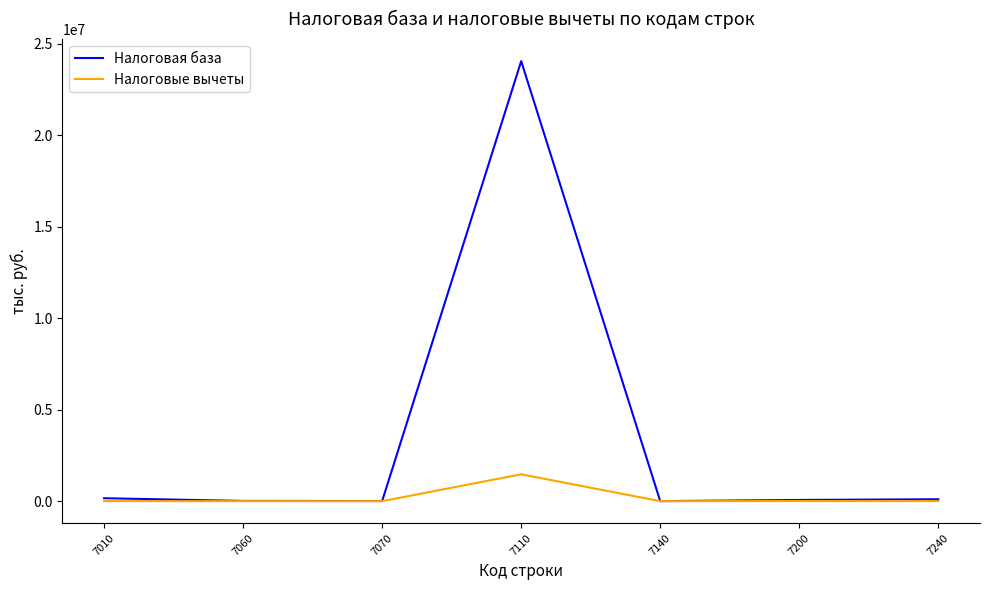

List the series in order of their peak value, highest first.

Налоговая база, Налоговые вычеты